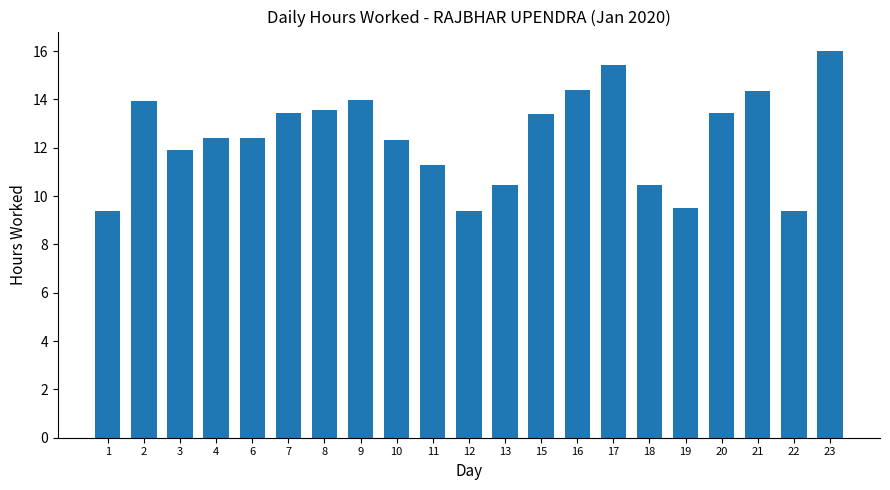

Where does the data first go above 12?

2